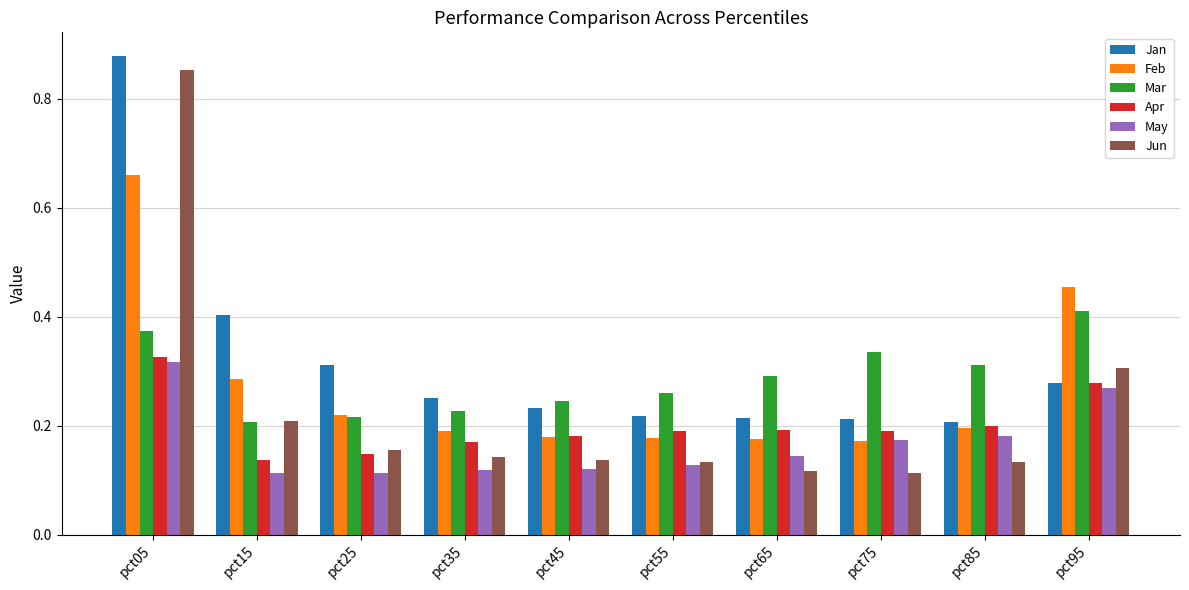

What is the spread (max minus min) of values at pct05?

0.6